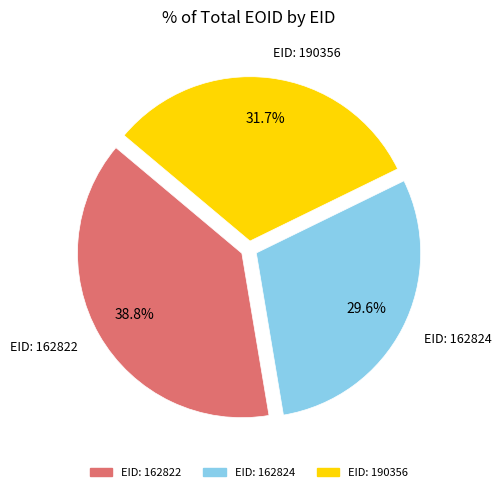

Is there a majority slice in this chart?

No